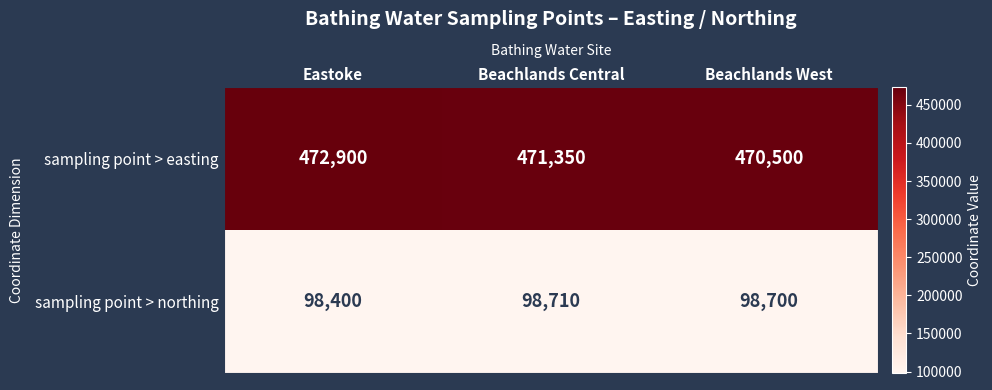

Rank the series by their average value, from highest to lowest.

sampling point > easting, sampling point > northing